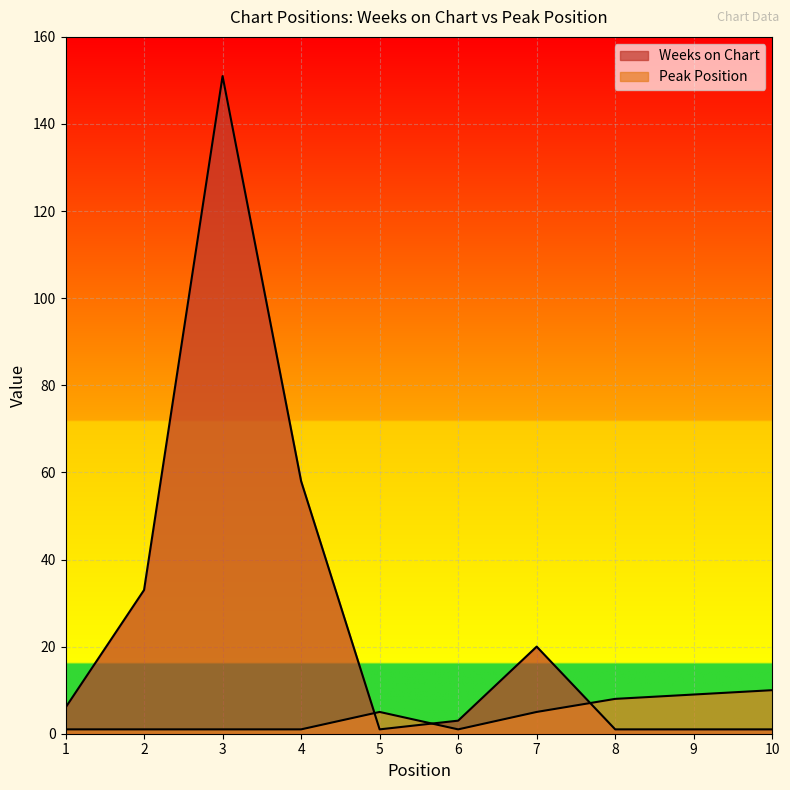

True or false: Peak Position has more than 2 points higher than both neighbors.

False